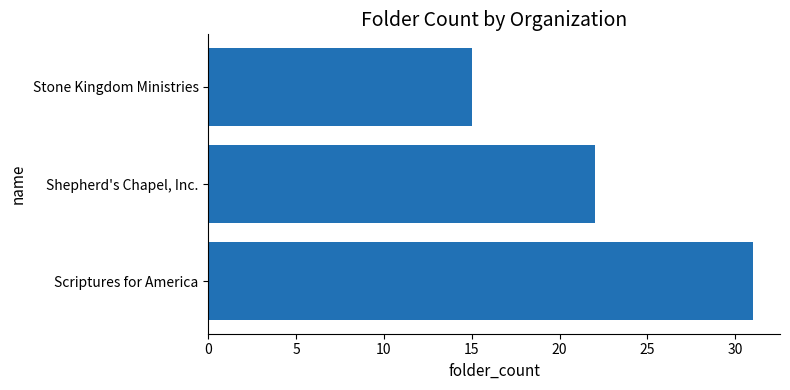

Is it true that the value at Scriptures for America is 31?

True